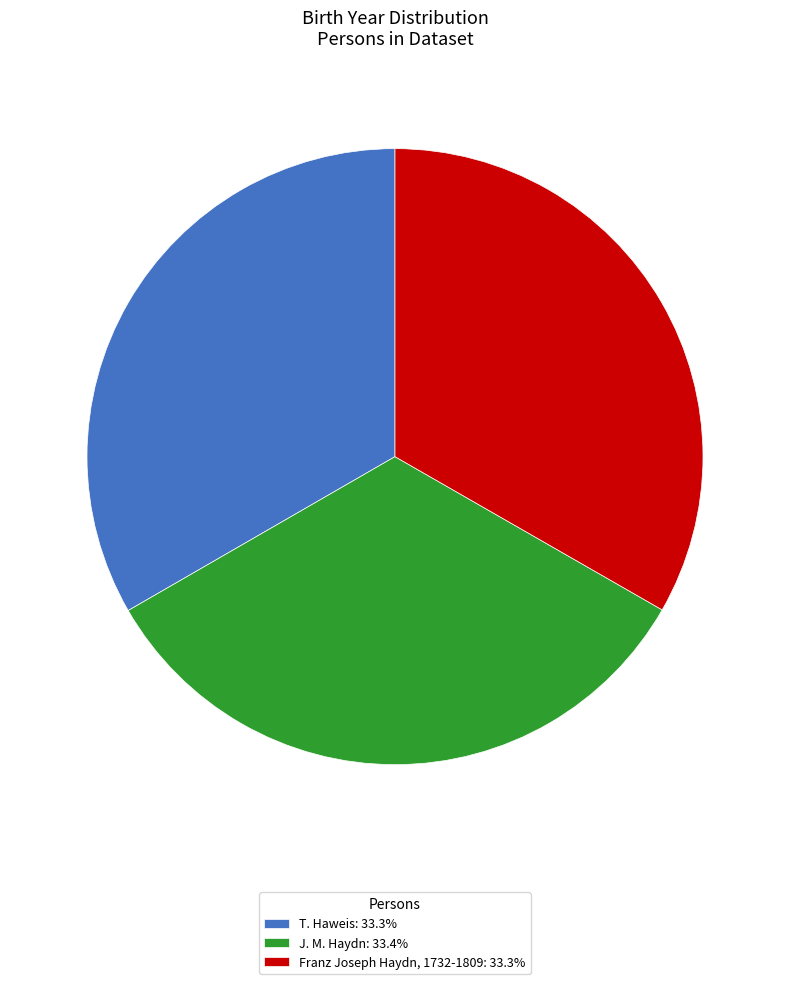

Does J. M. Haydn: 33.4% represent more than half of the total?

No